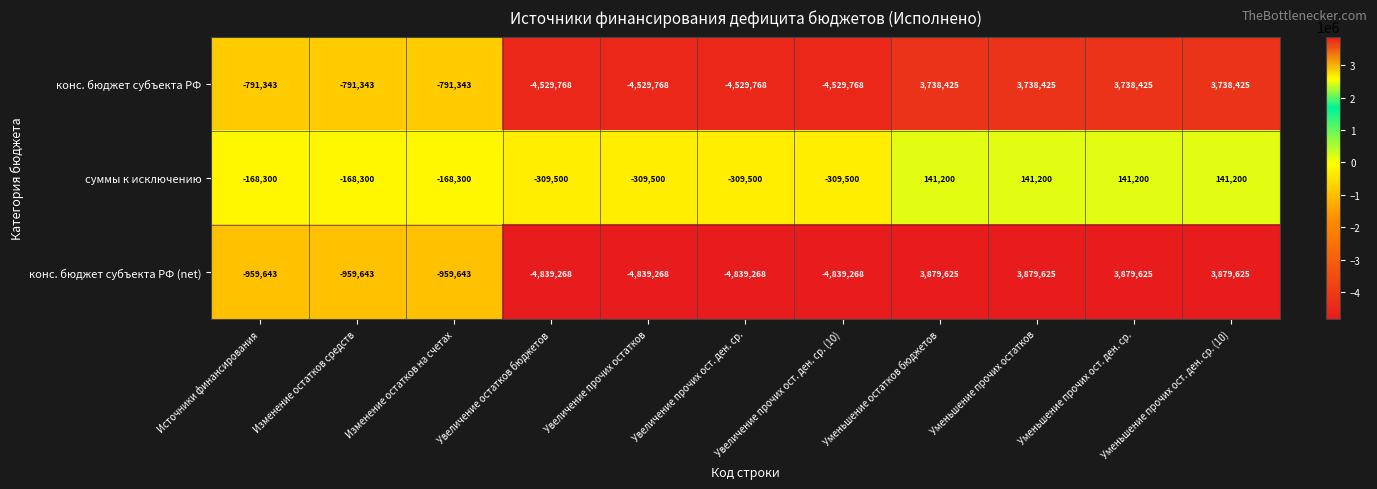

List the series in order of their peak value, highest first.

конс. бюджет субъекта РФ (net), конс. бюджет субъекта РФ, суммы к исключению